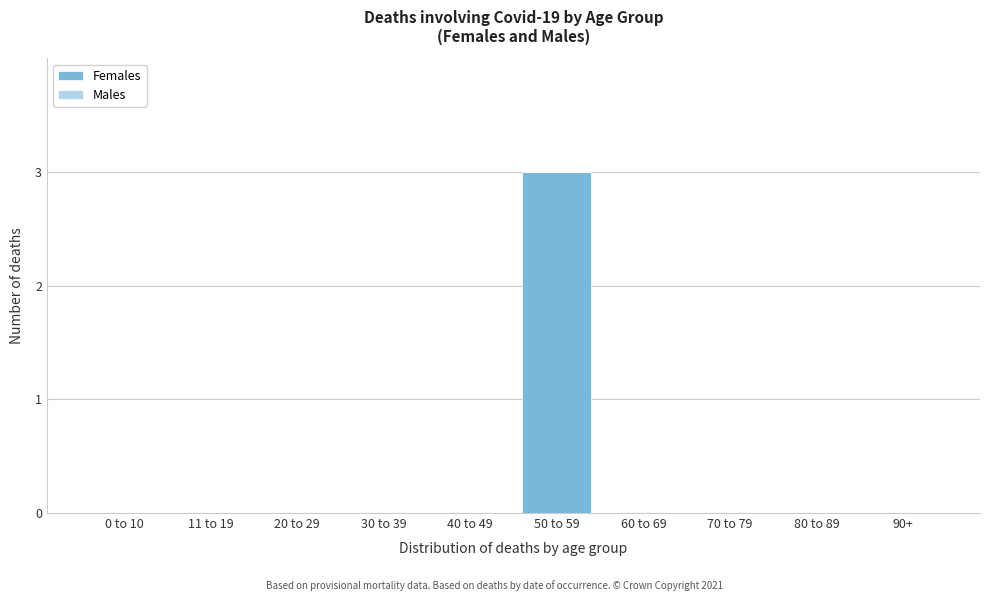

Reading left to right, transcribe all the data shown in this chart.

0 to 10=0	11 to 19=0	20 to 29=0	30 to 39=0	40 to 49=0	50 to 59=3	60 to 69=0	70 to 79=0	80 to 89=0	90+=0